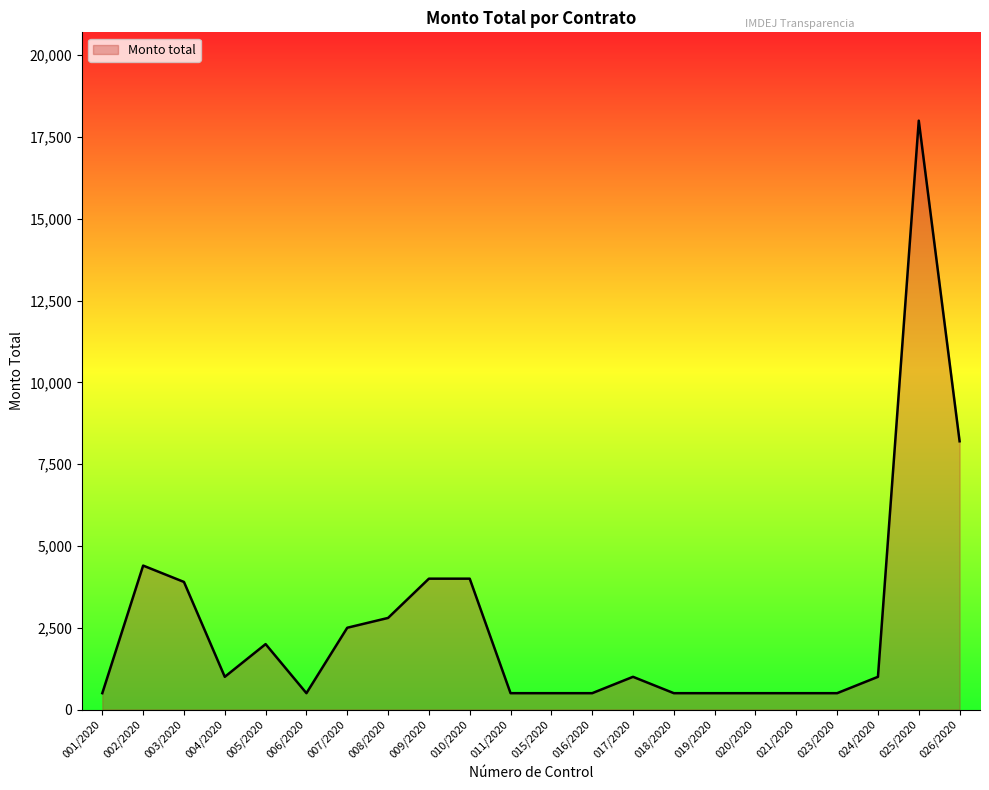

Does the chart have visible grid lines?

No